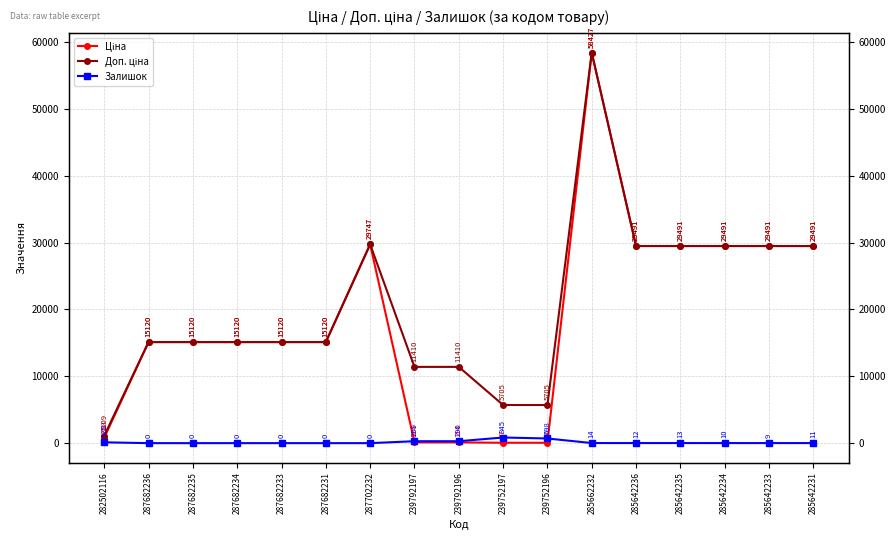

What is the value of the Ціна point at the 17th from the left?

29491.5